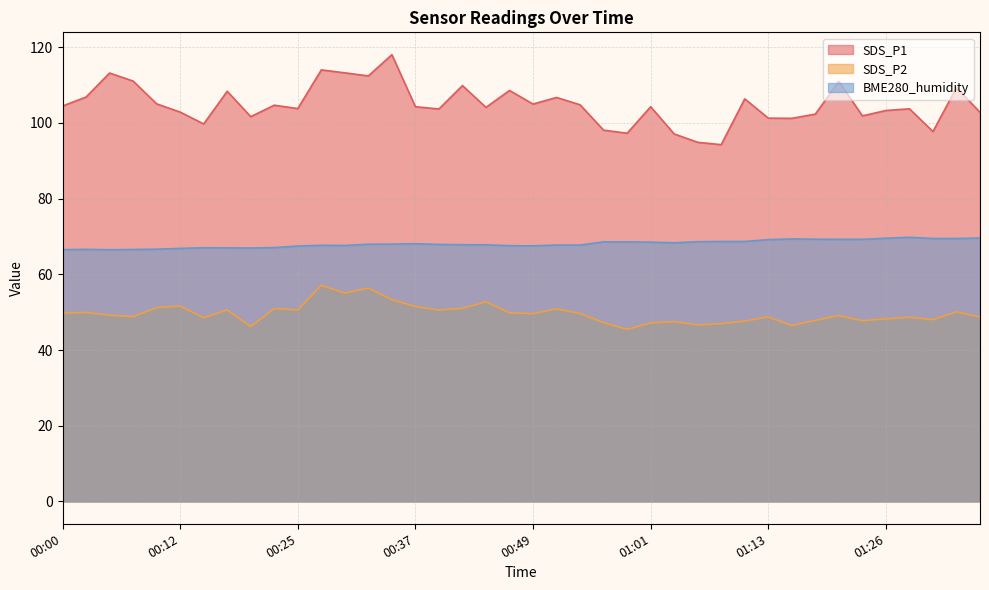

Rank the series by their maximum value, from lowest to highest.

SDS_P2, BME280_humidity, SDS_P1